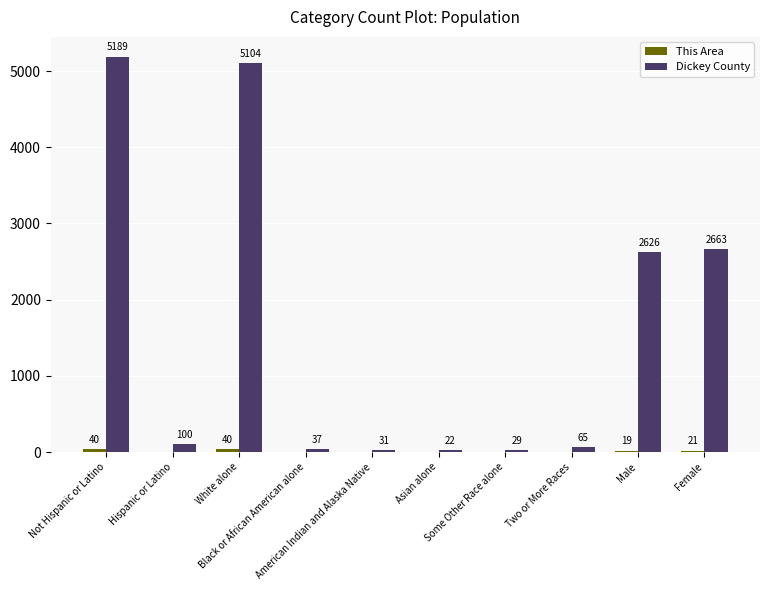

What is the greatest value displayed?

5189